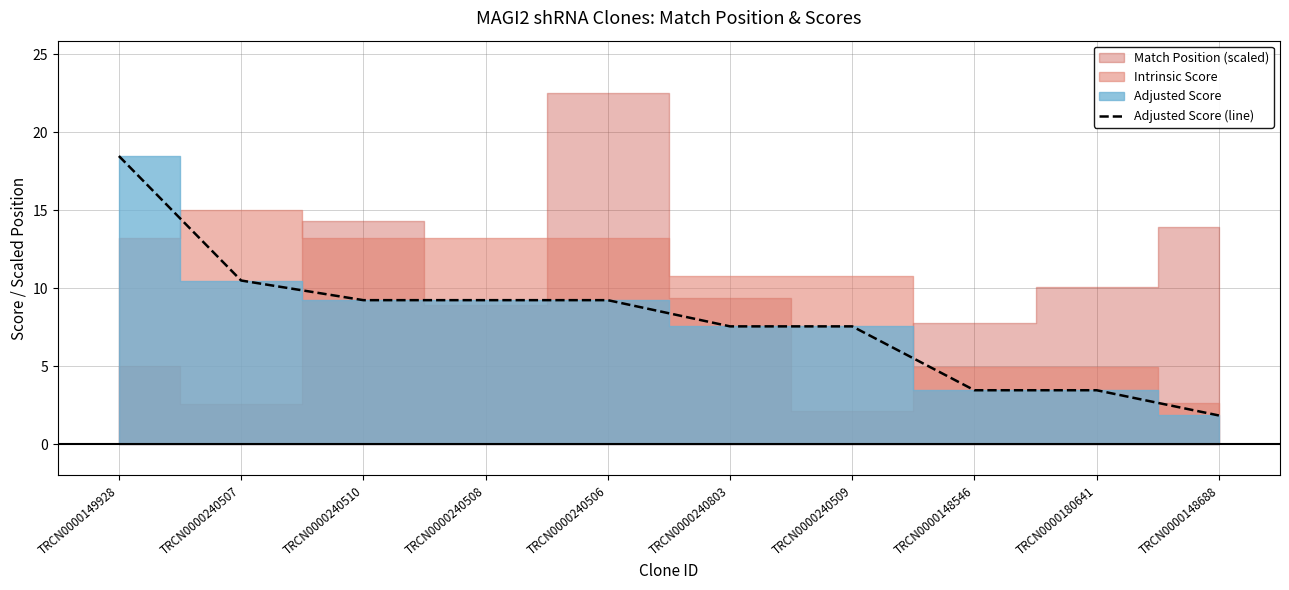

What is the value of the 1st point from the left?

18.5